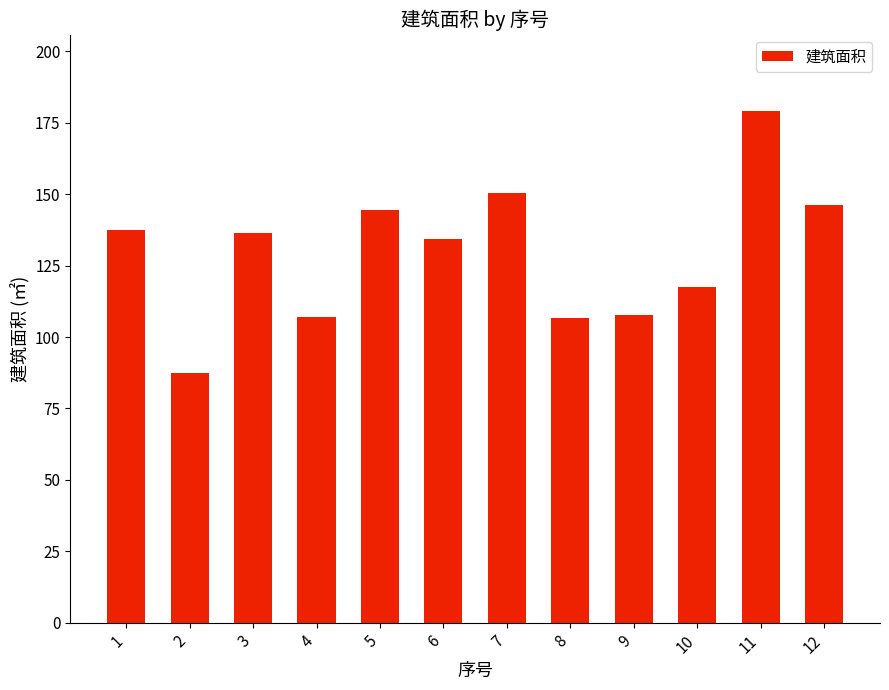

At which category does the chart reach its peak across all series?

11